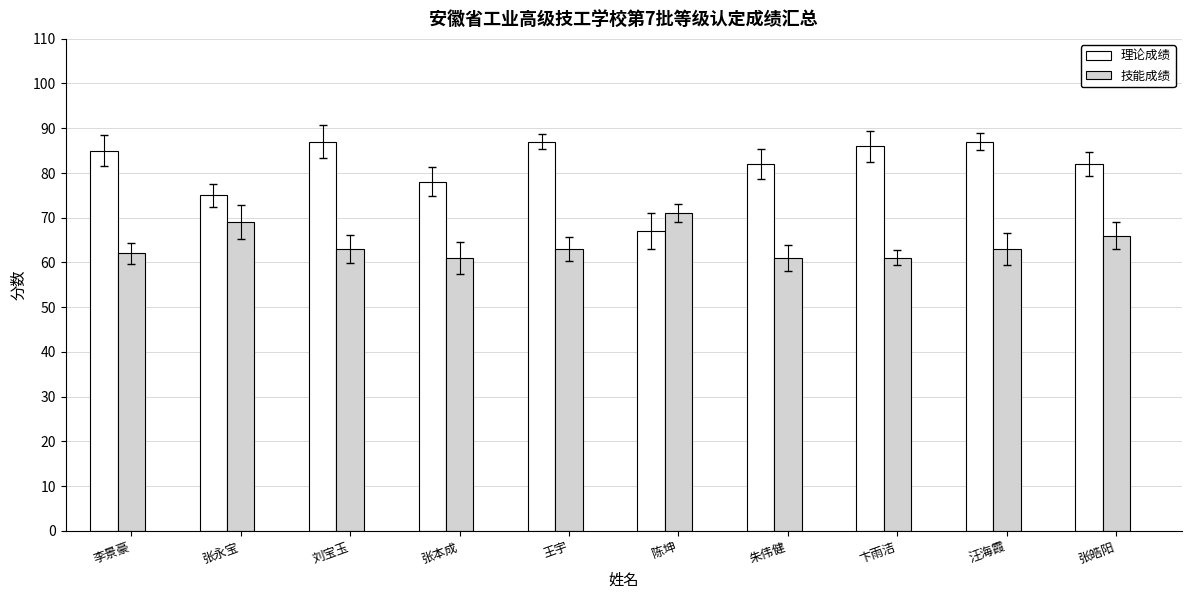

Reading left to right, list all the values displayed in this chart.

理论成绩: 李景豪=85	张永宝=75	刘宝玉=87	张本成=78	王宇=87	陈坤=67	朱伟健=82	卞雨洁=86	汪海霞=87	张皓阳=82
技能成绩: 李景豪=62	张永宝=69	刘宝玉=63	张本成=61	王宇=63	陈坤=71	朱伟健=61	卞雨洁=61	汪海霞=63	张皓阳=66